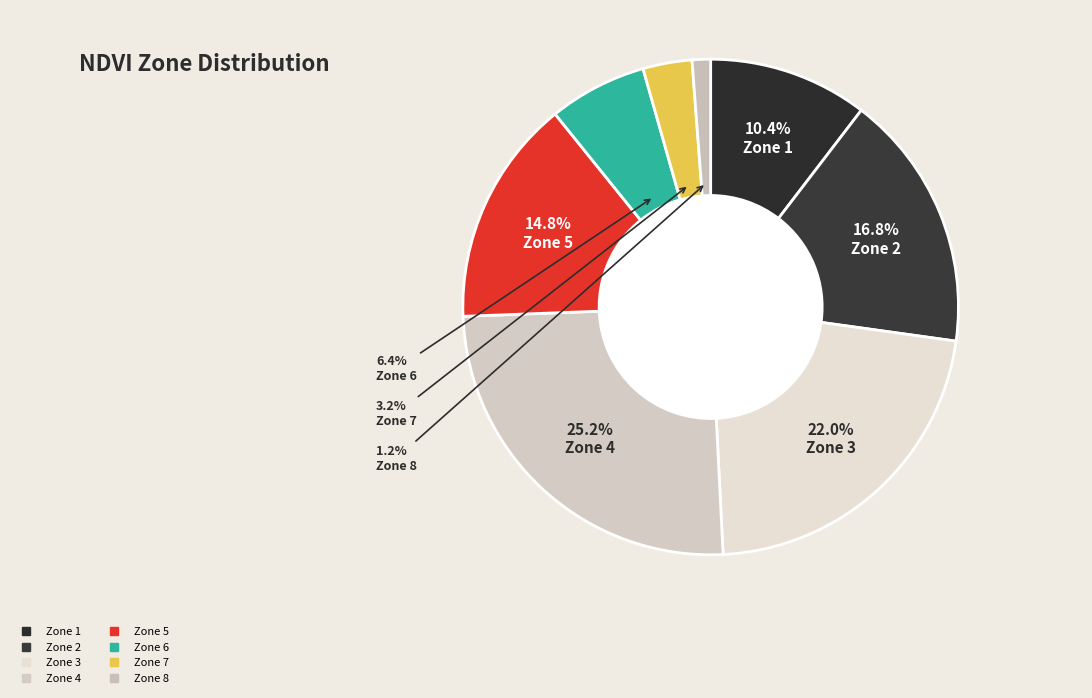

Count the number of slices in the pie.

8